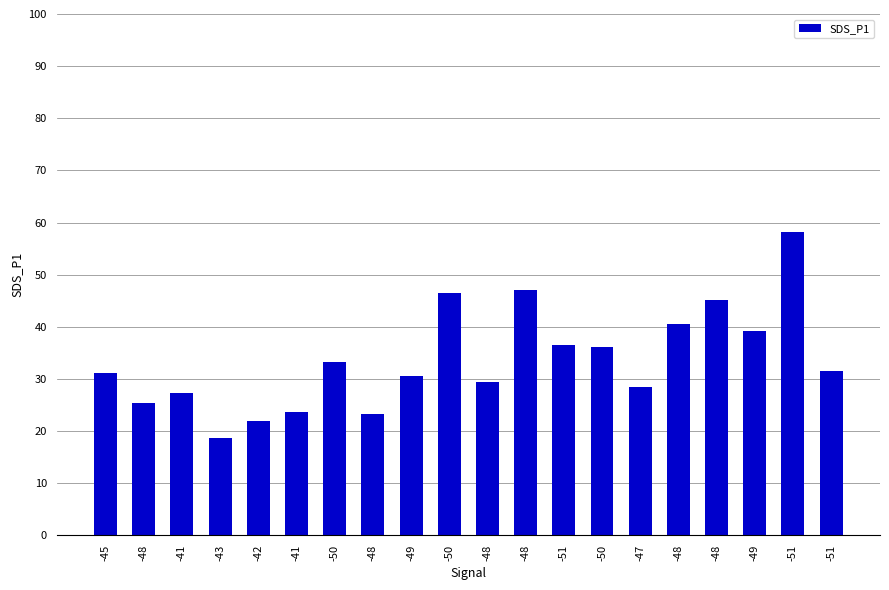

List the labels in order of value, smallest first.

-43, -42, -48, -41, -48, -41, -47, -48, -49, -45, -51, -50, -50, -51, -49, -48, -48, -50, -48, -51